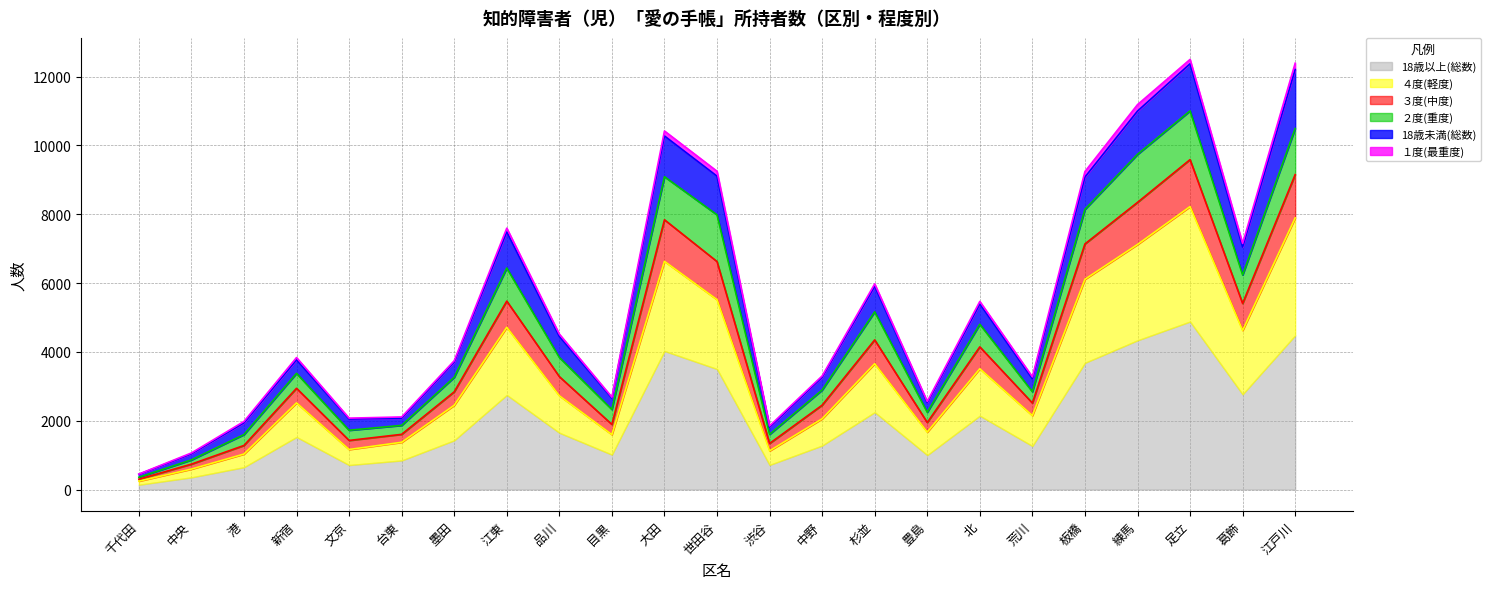

What is the label of the 8th point from the left?

江東